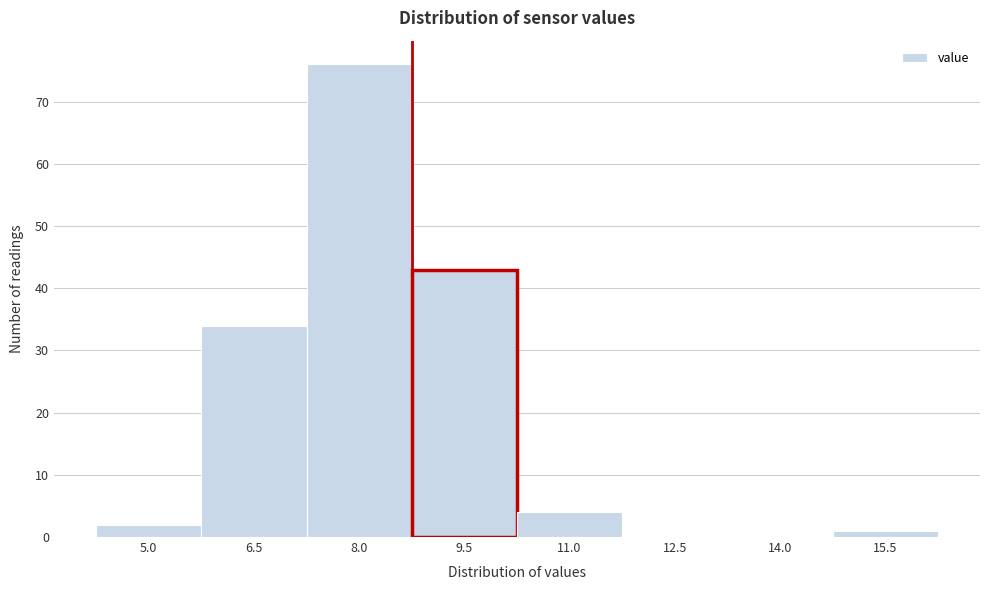

Reading right to left, what are all the values shown in this chart?

15.5=1	14.0=0	12.5=0	11.0=4	9.5=43	8.0=76	6.5=34	5.0=2